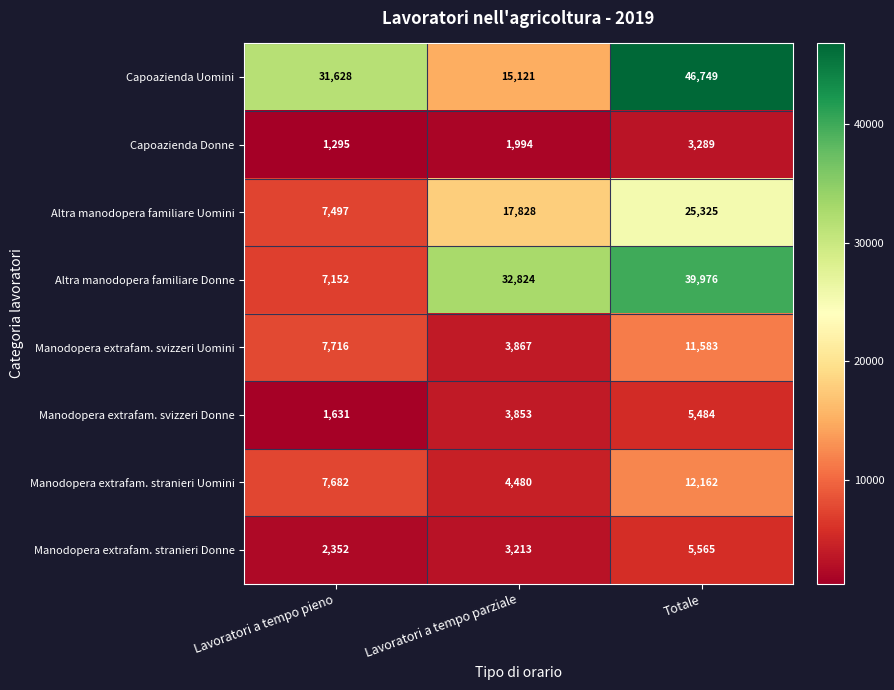

Which series changed the most between Lavoratori a tempo pieno and Totale?

Altra manodopera familiare Donne